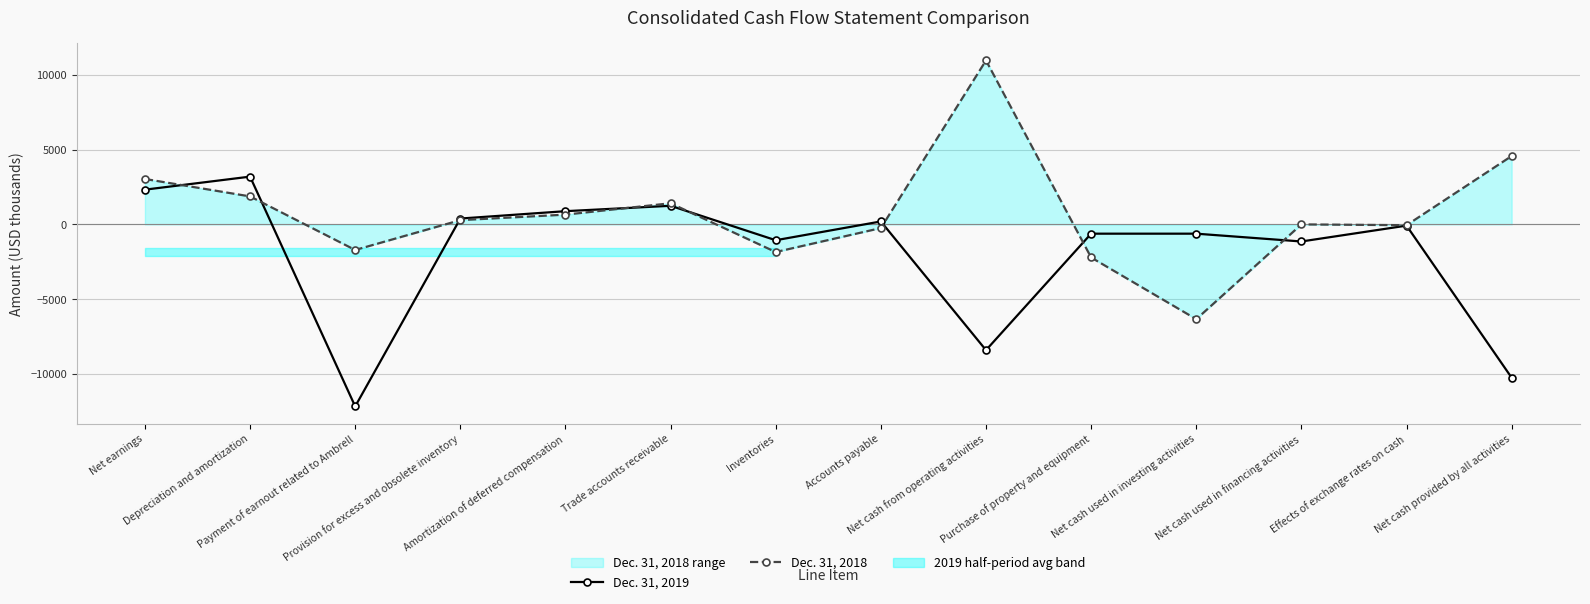

What position from the right is Amortization of deferred compensation?

10